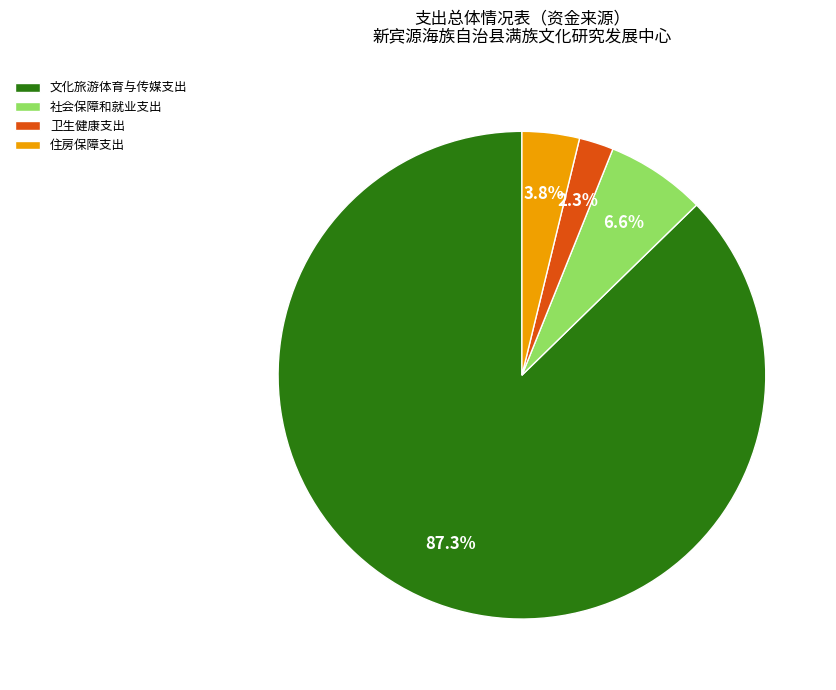

What portion of the pie excludes 卫生健康支出?

97.7%